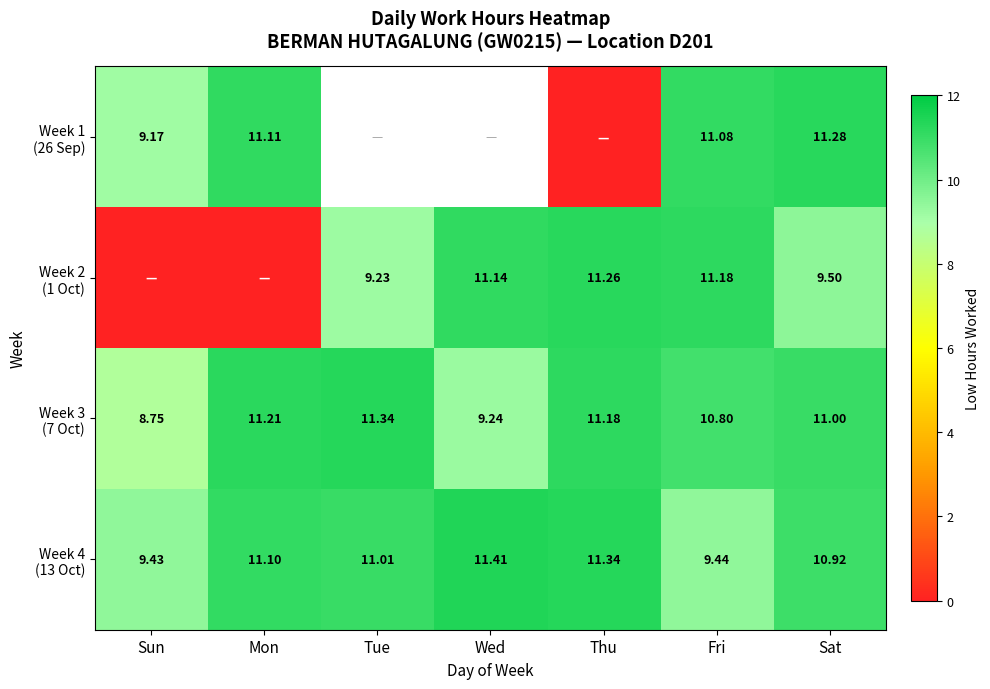

Which category has the lowest value in the Week 2 (1 Oct) series?

Sun